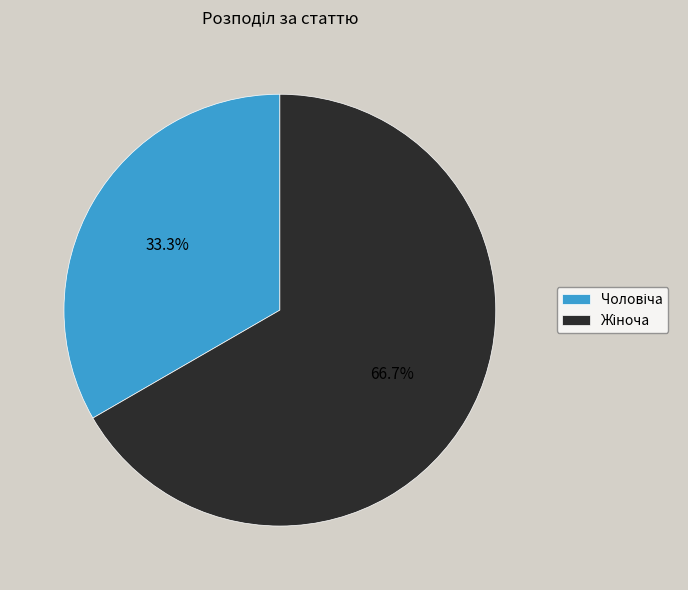

Is there a majority slice in this chart?

Yes